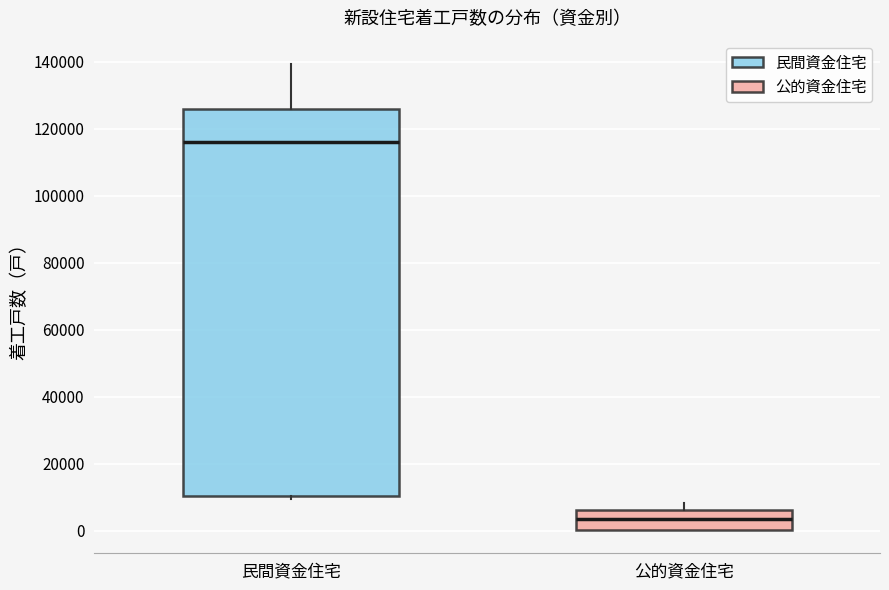

Which box's median line is the lowest?

公的資金住宅